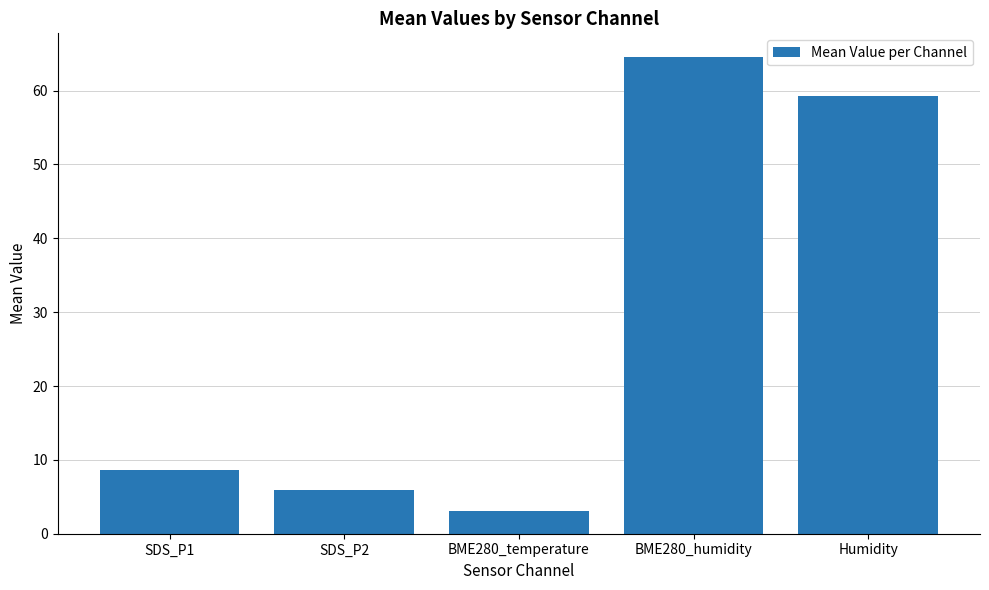

Reading left to right, list all the values displayed in this chart.

SDS_P1=8.7	SDS_P2=5.9	BME280_temperature=3.1	BME280_humidity=64.5	Humidity=59.3